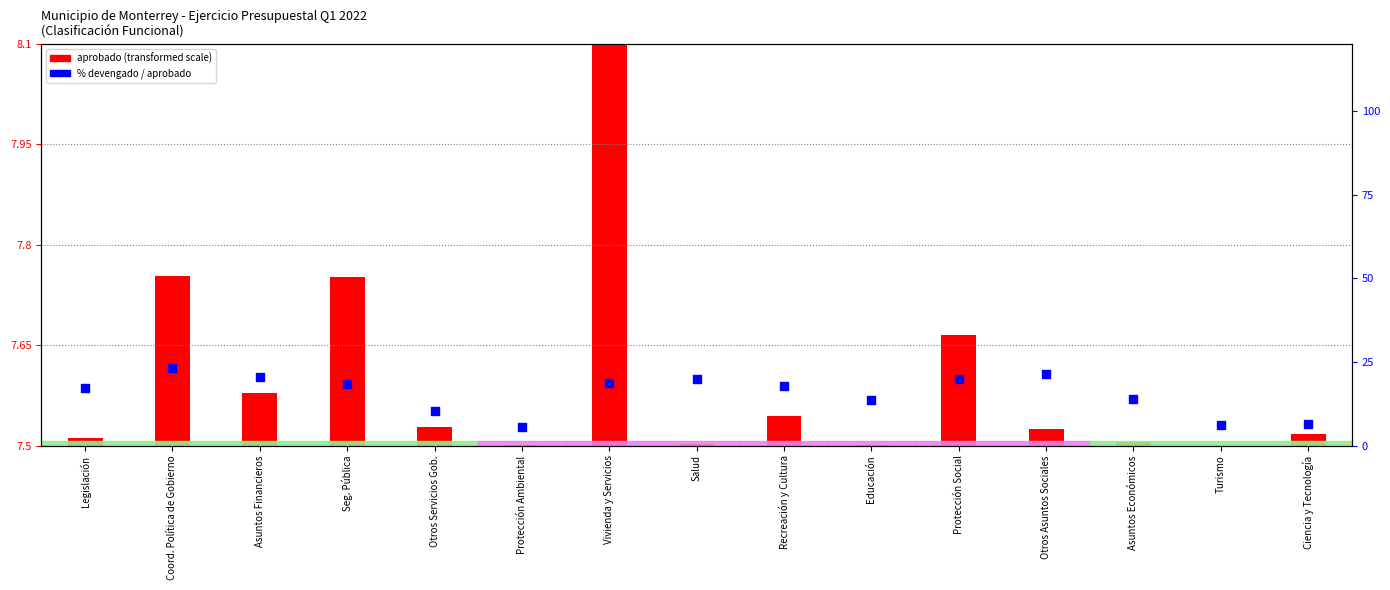

Which series has the largest total across all categories?

% devengado/aprobado